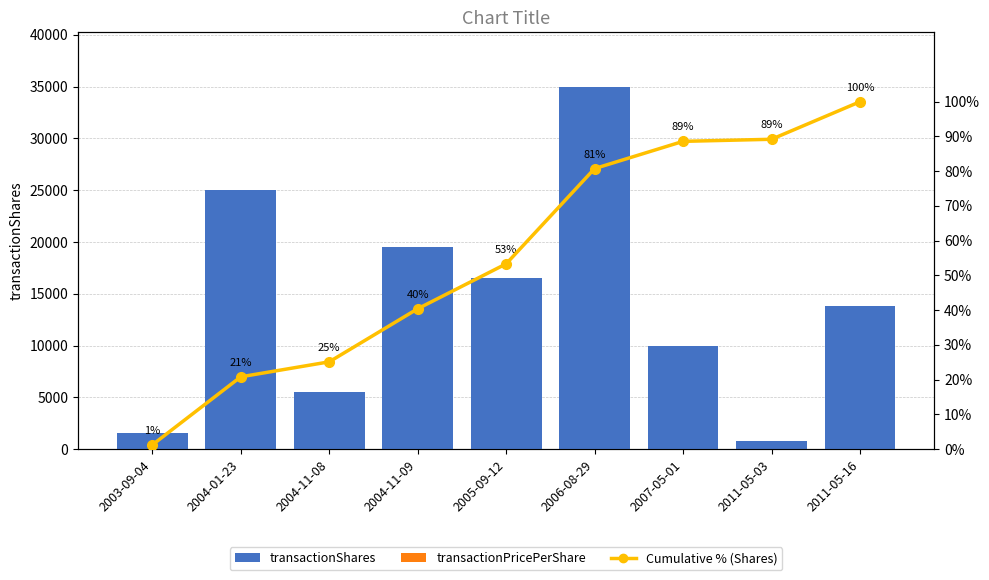

At 2011-05-16, list the series in order from largest to smallest.

transactionShares, Cumulative % (Shares), transactionPricePerShare